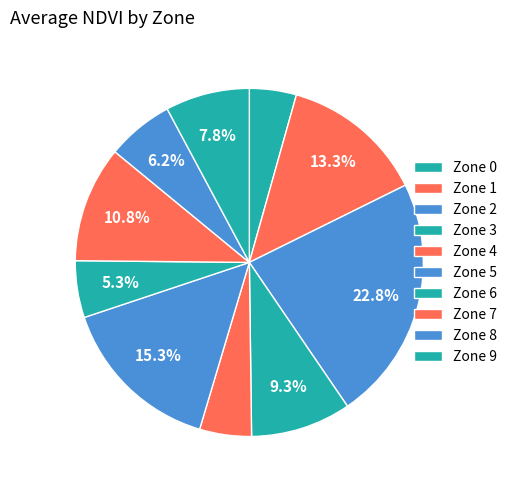

The Zone 7 slice represents 4% of the pie. True or false?

False